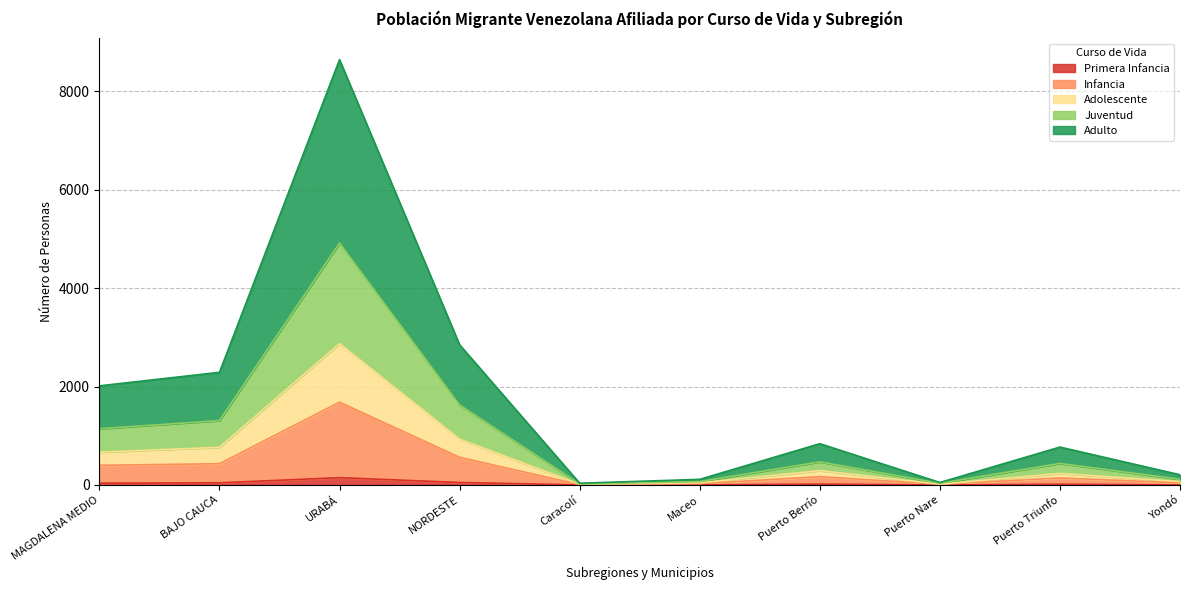

How many lines are shown in the chart?

5